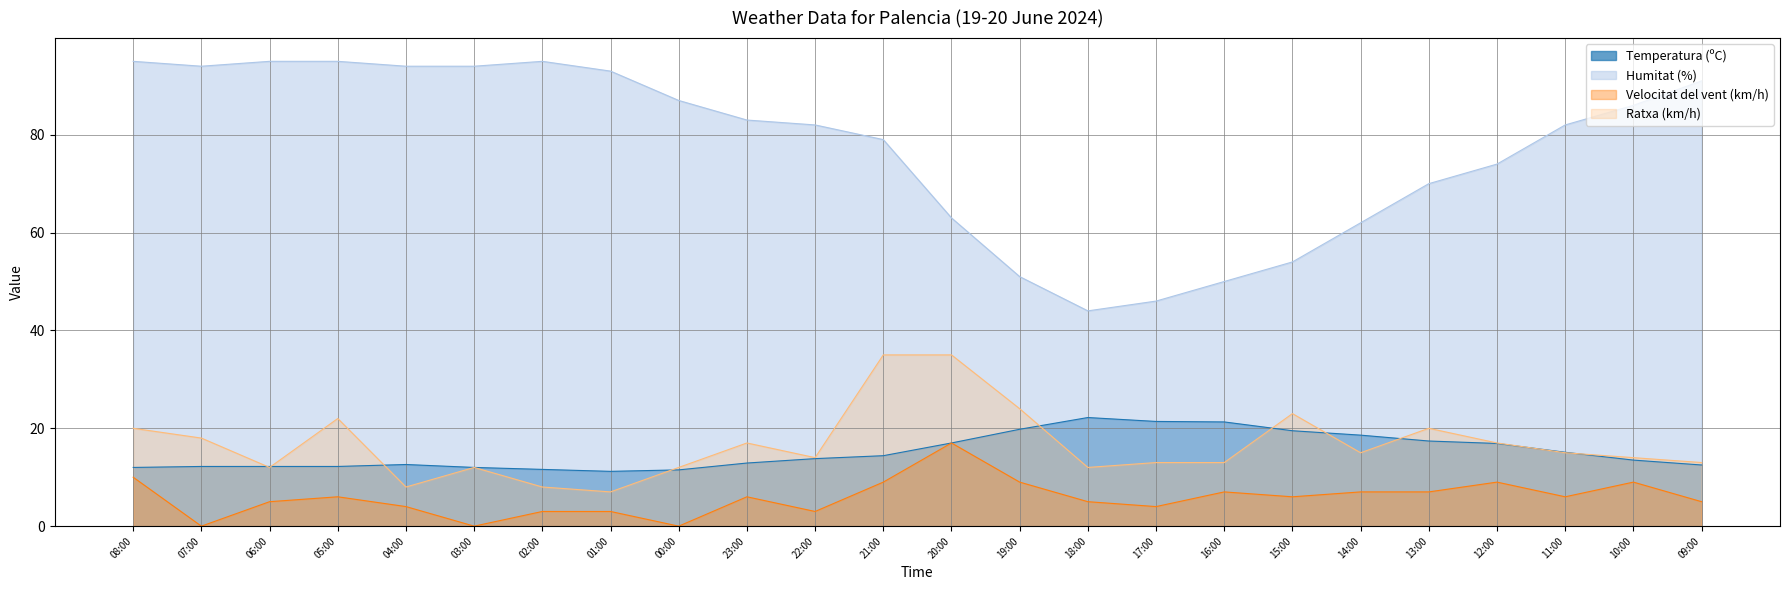

What is the label of the 17th point from the left?

16:00